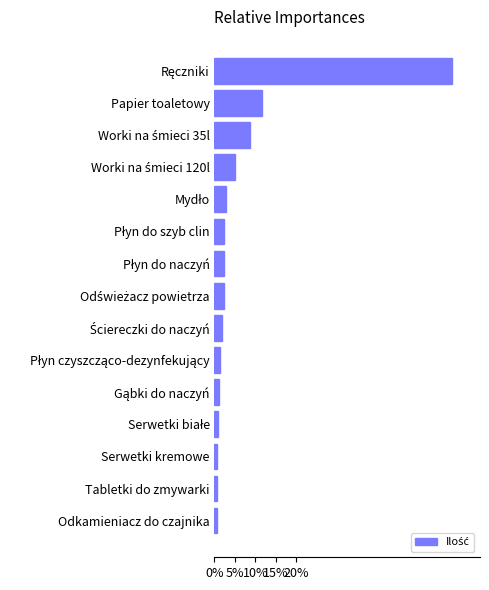

What is the greatest value displayed?

58.0